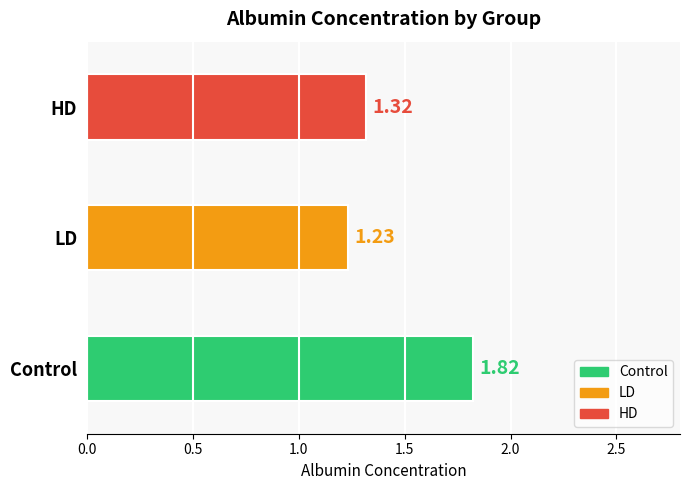

At which category does the chart reach its minimum across all series?

LD